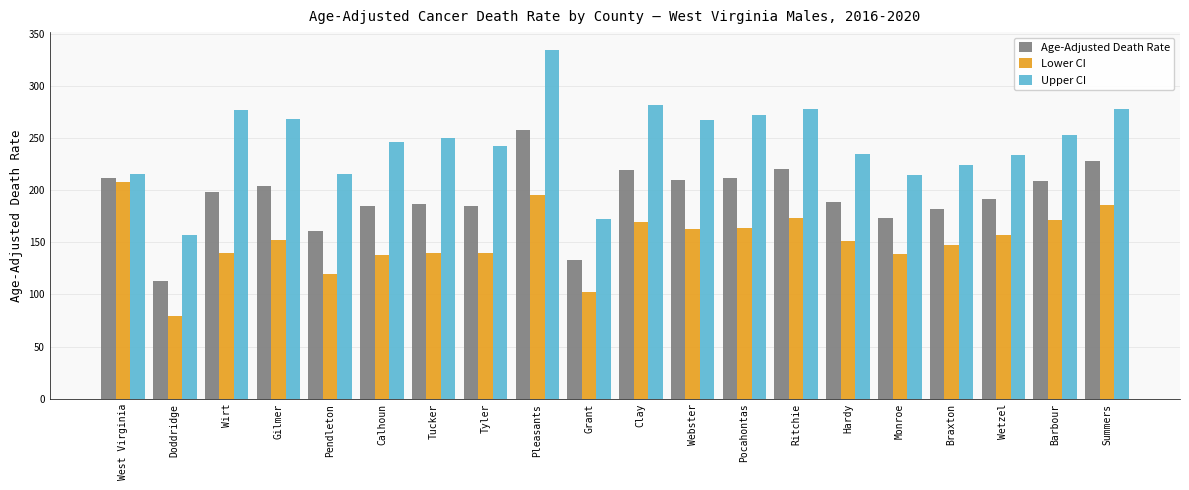

How many distinct data groups are displayed?

3